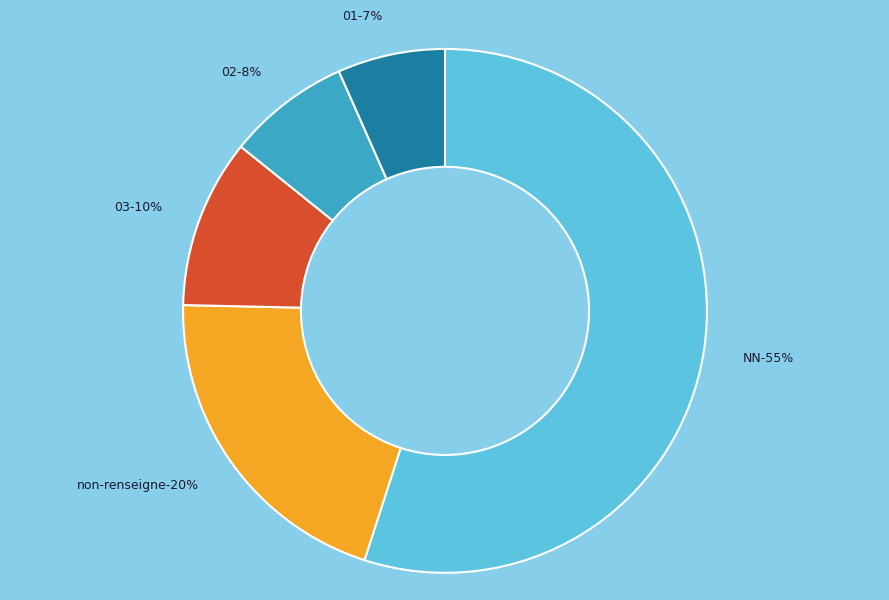

What is the largest slice in the pie chart?

NN